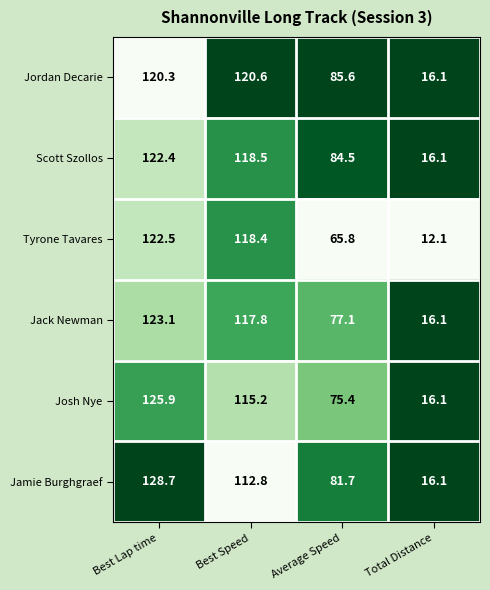

Reading left to right, transcribe all the data shown in this chart.

Jordan Decarie: Best Lap time=120.3	Best Speed=120.6	Average Speed=85.6	Total Distance=16.1
Scott Szollos: Best Lap time=122.4	Best Speed=118.5	Average Speed=84.5	Total Distance=16.1
Tyrone Tavares: Best Lap time=122.5	Best Speed=118.4	Average Speed=65.8	Total Distance=12.1
Jack Newman: Best Lap time=123.1	Best Speed=117.8	Average Speed=77.1	Total Distance=16.1
Josh Nye: Best Lap time=125.9	Best Speed=115.2	Average Speed=75.4	Total Distance=16.1
Jamie Burghgraef: Best Lap time=128.7	Best Speed=112.8	Average Speed=81.7	Total Distance=16.1